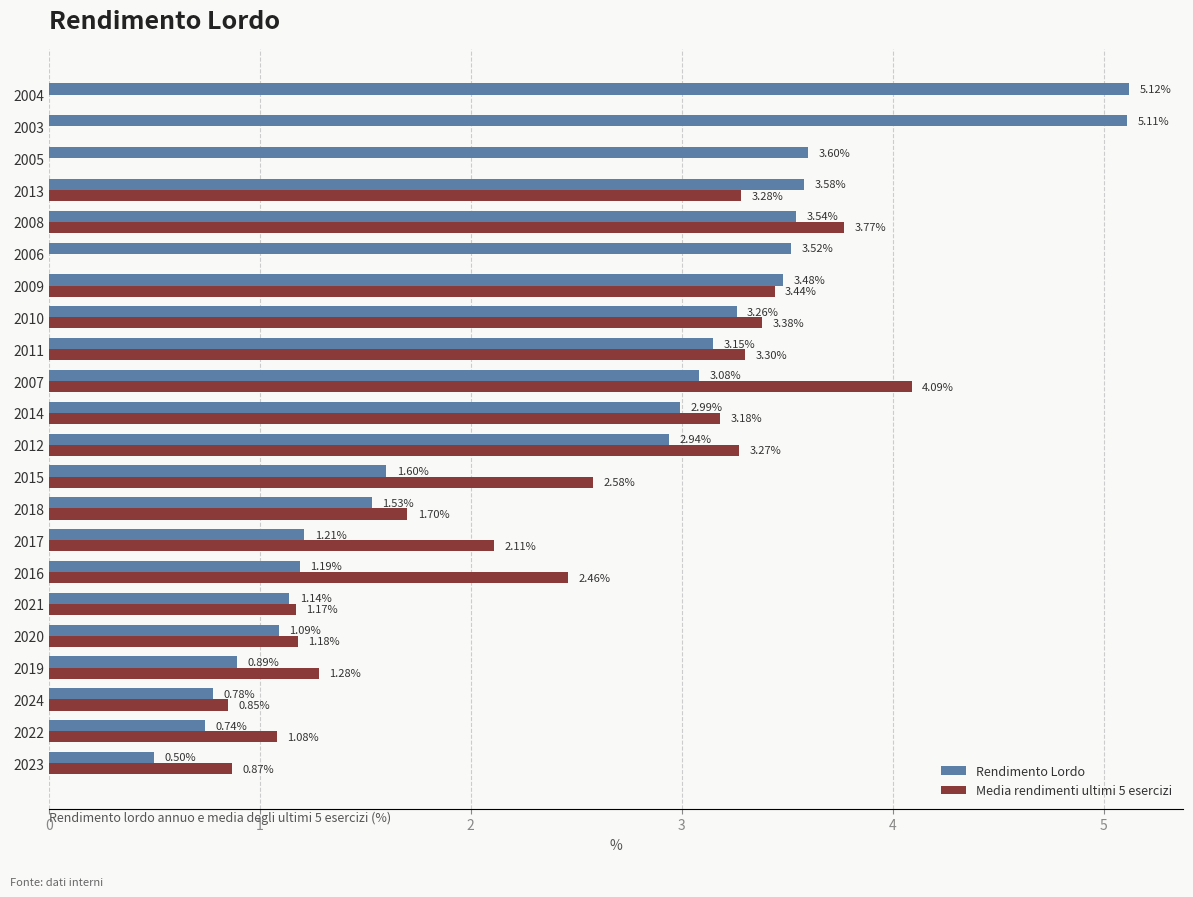

Which series has the largest total across all categories?

Rendimento Lordo